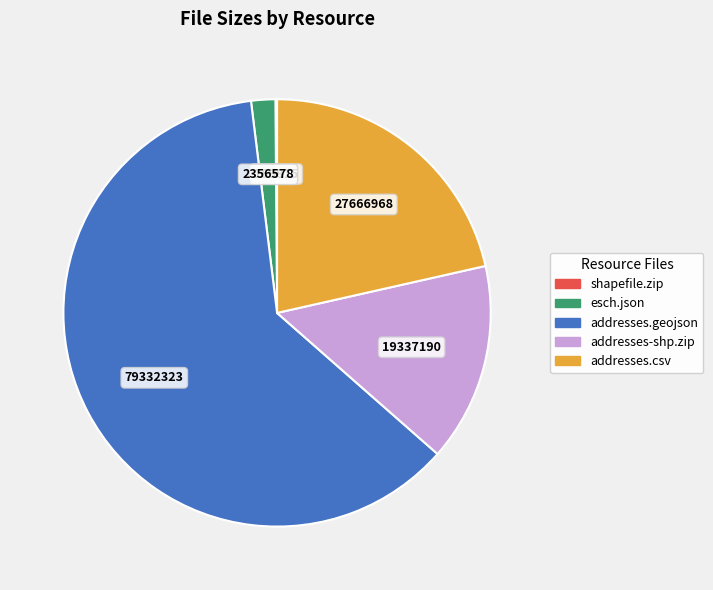

Is there any slice that represents more than half of the pie?

Yes